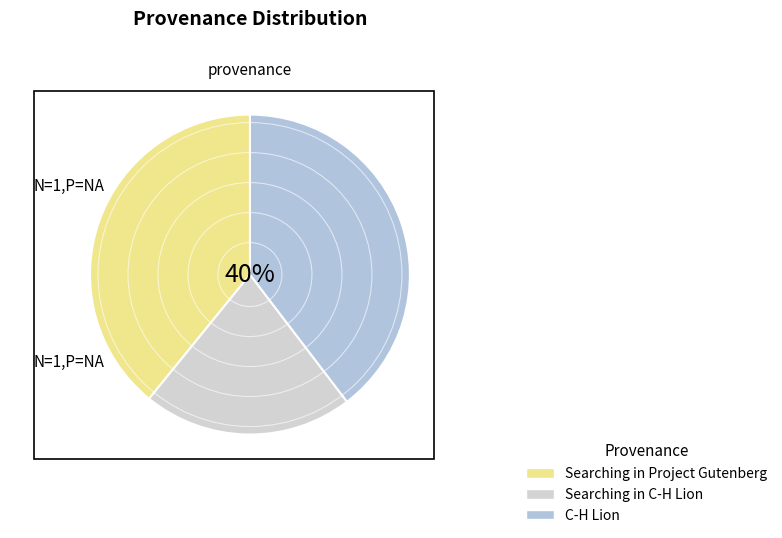

How many slices are in this pie chart?

3